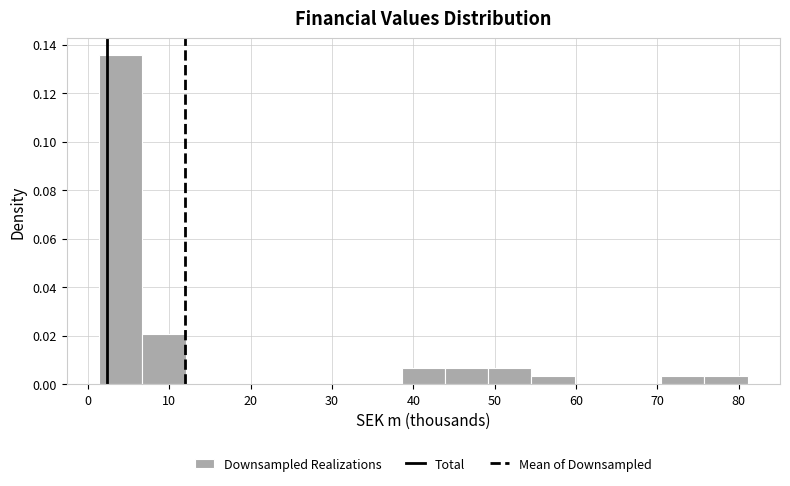

Which range on the x-axis has the tallest bar?

1 to 7